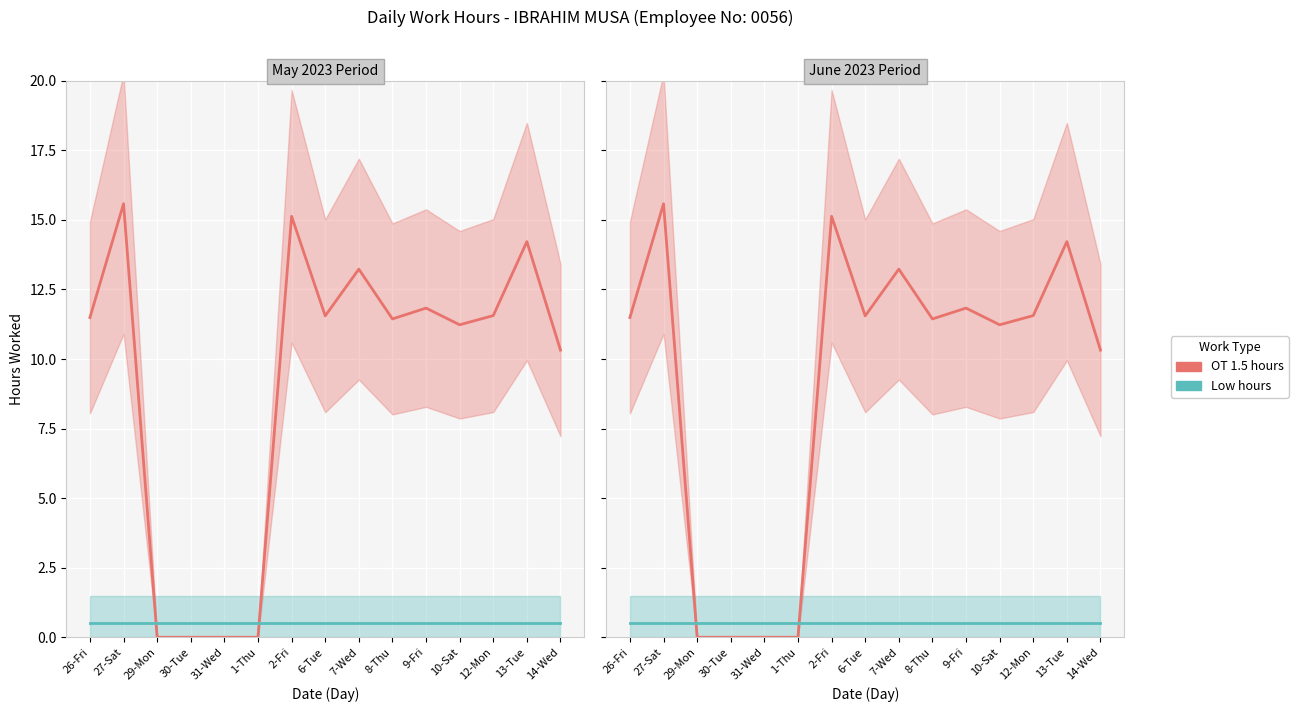

Rank the series by their maximum value, from lowest to highest.

Low hours, OT 1.5 hours